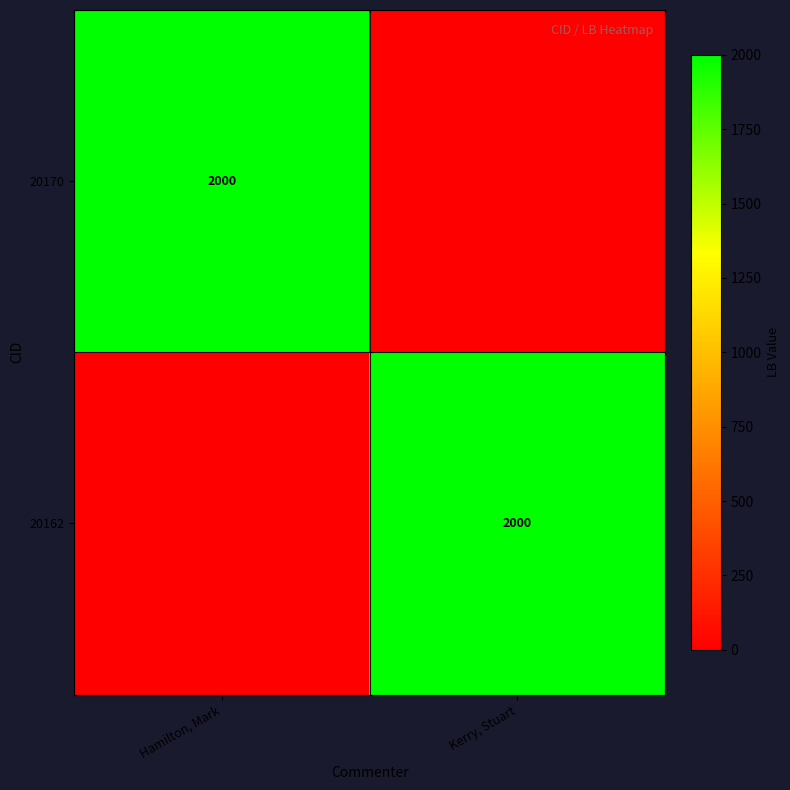

The 20170 series shows 1215 at Hamilton, Mark. True or false?

False